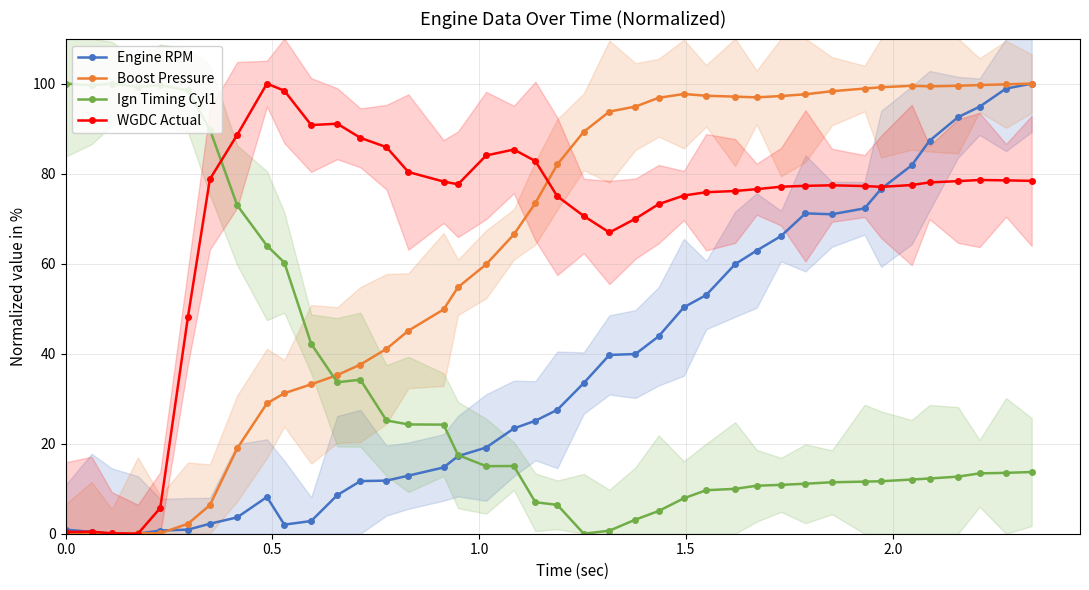

What is the difference between the second highest and minimum values in the WGDC Actual series?

98.4